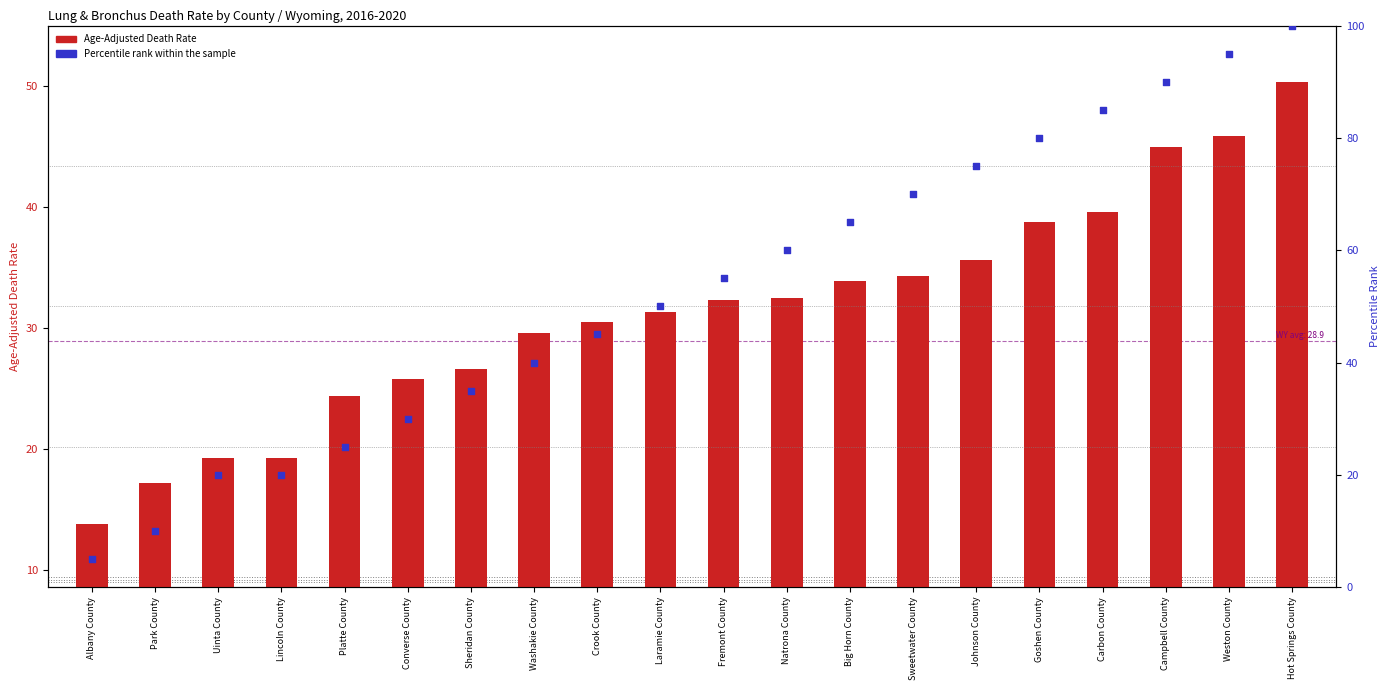

Which series has the largest total across all categories?

Percentile rank within the sample